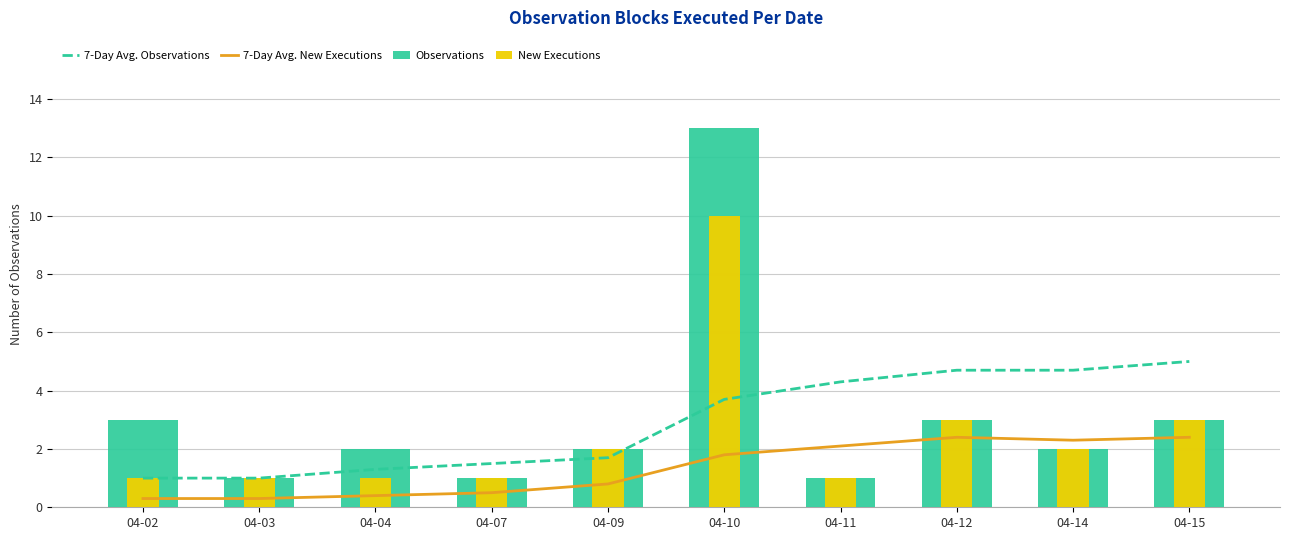

How many values in the Observations series exceed 2?

4